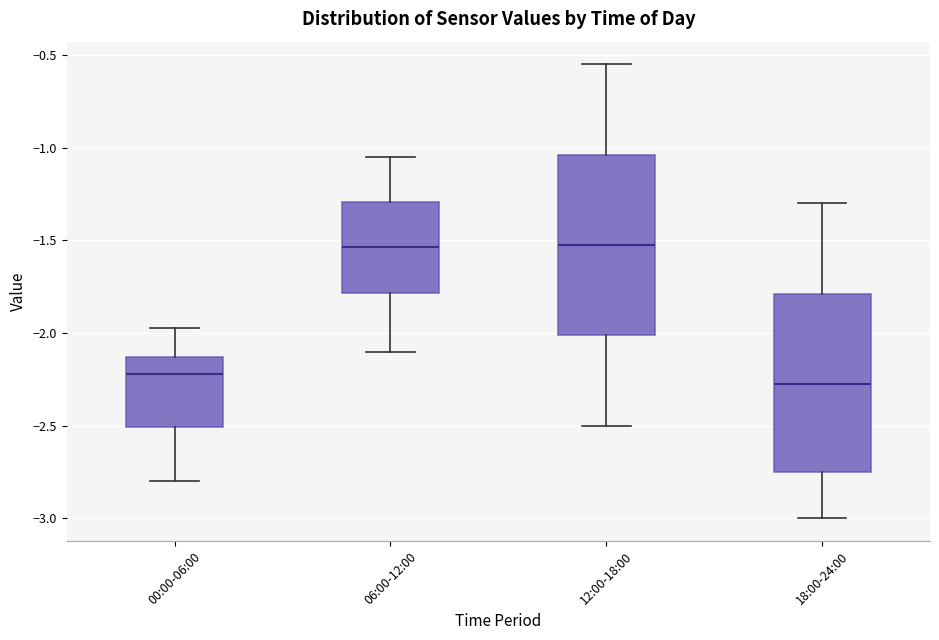

Where does the median line of the box for 12:00-18:00 sit on the y-axis? The values are not printed on the chart, so give them approximately, as read against the axis.

-1.50